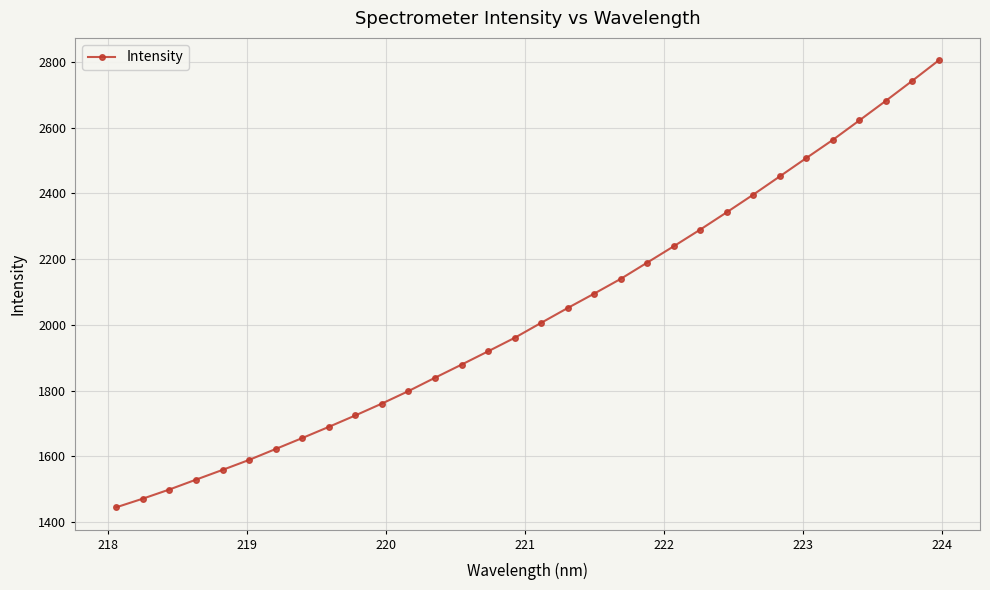

What is the sum of all values?

65063.2